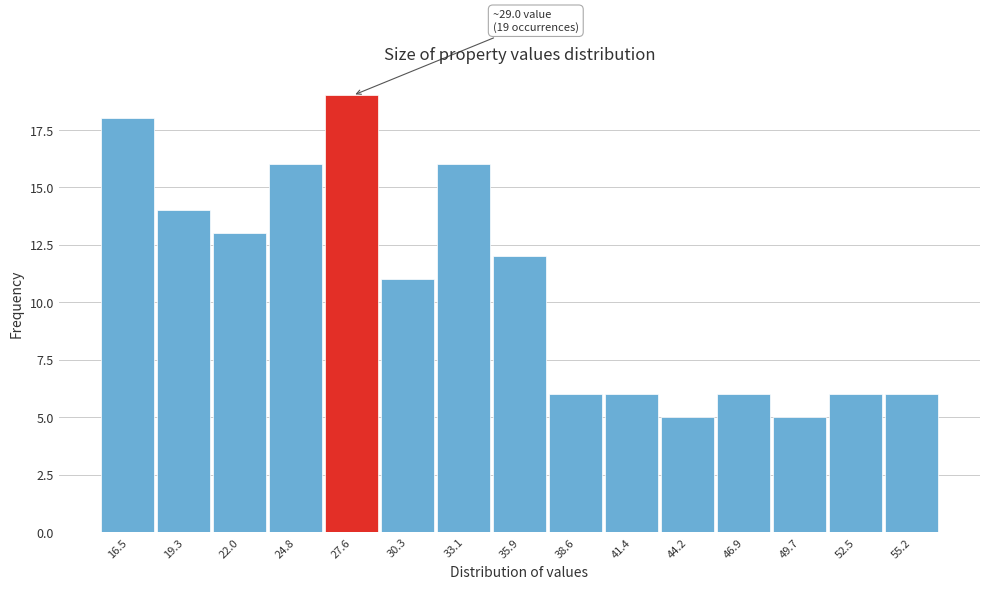

Reading left to right, what are all the values shown in this chart?

18	14	13	16	19	11	16	12	6	6	5	6	5	6	6